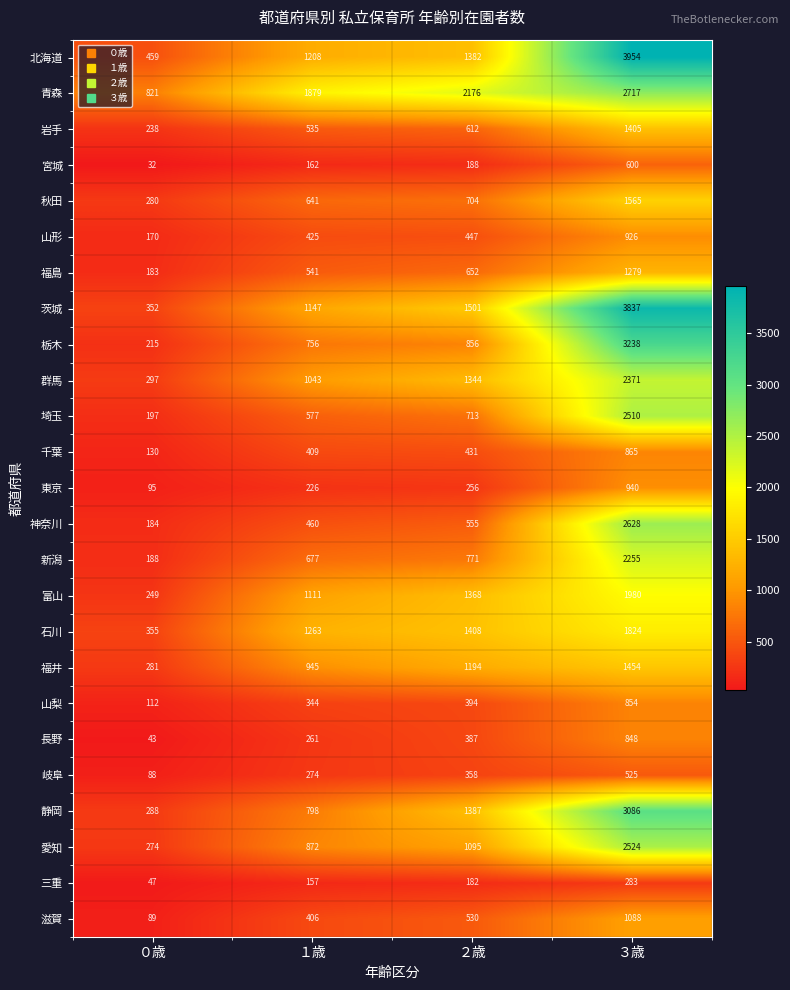

True or false: 福井 has a value of 1003 at ３歳.

False